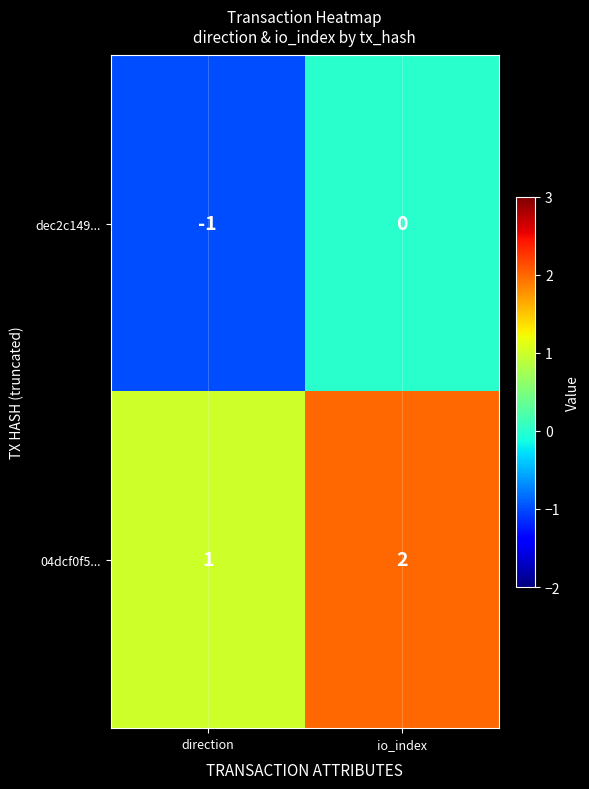

Reading left to right, list all the values displayed in this chart.

dec2c149...: direction=-1	io_index=0
04dcf0f5...: direction=1	io_index=2